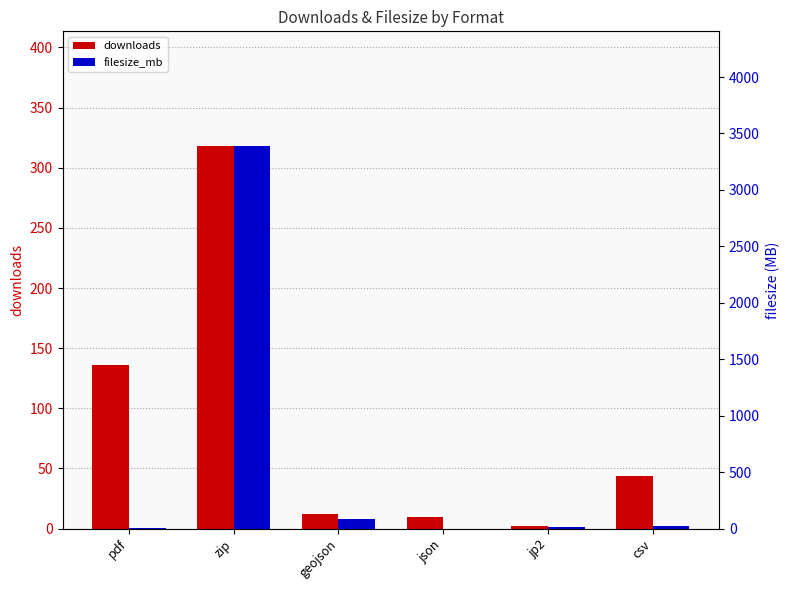

Is it true that filesize_mb equals 3388.4 at zip?

True